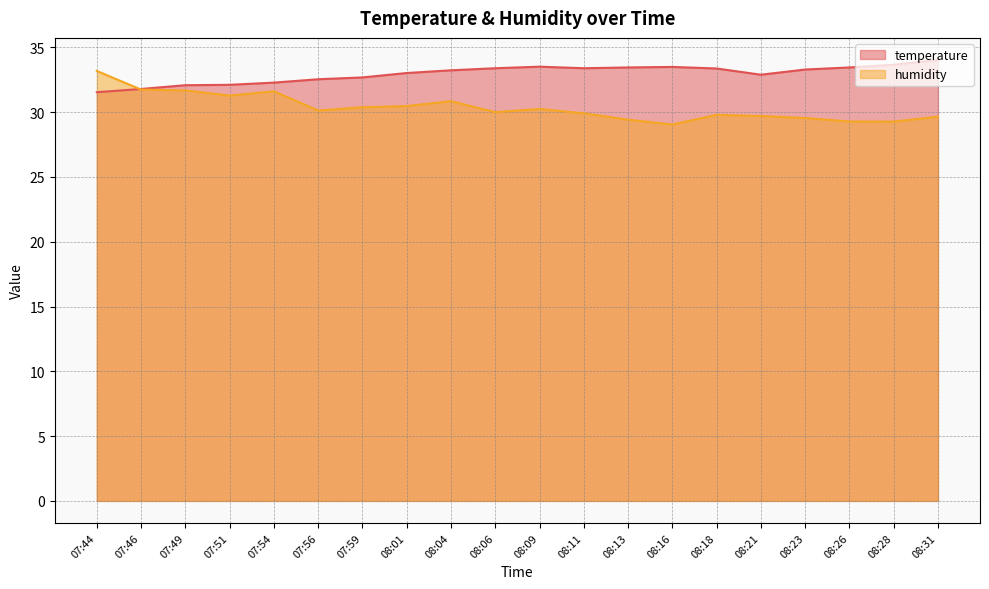

At which category does humidity reach its first local valley?

07:51